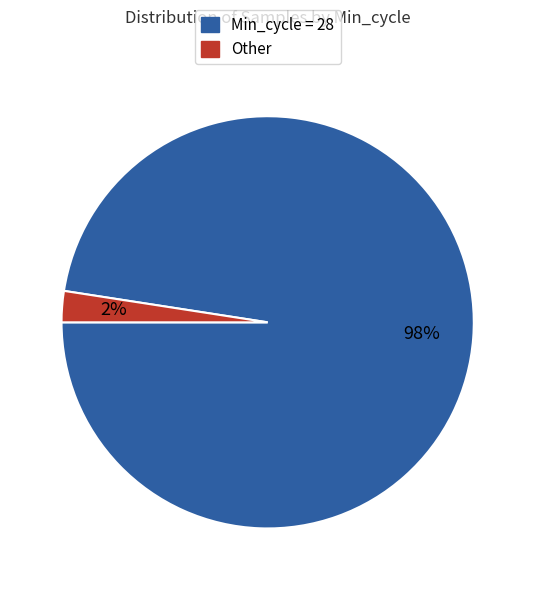

Is there a majority slice in this chart?

Yes